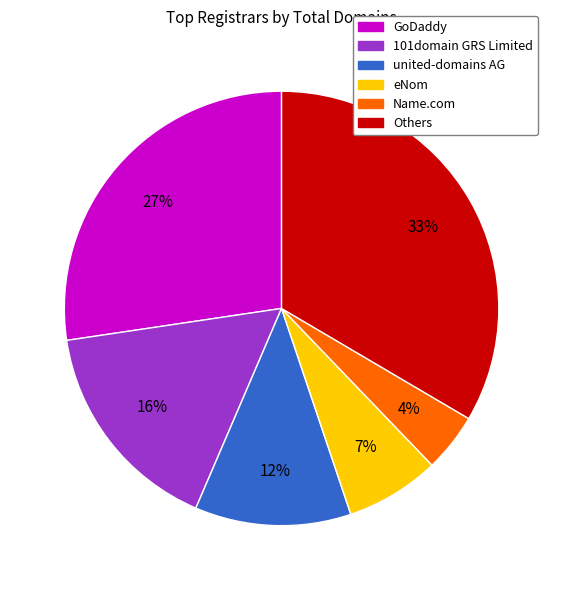

Combined, do united-domains AG and GoDaddy account for over 50%?

No